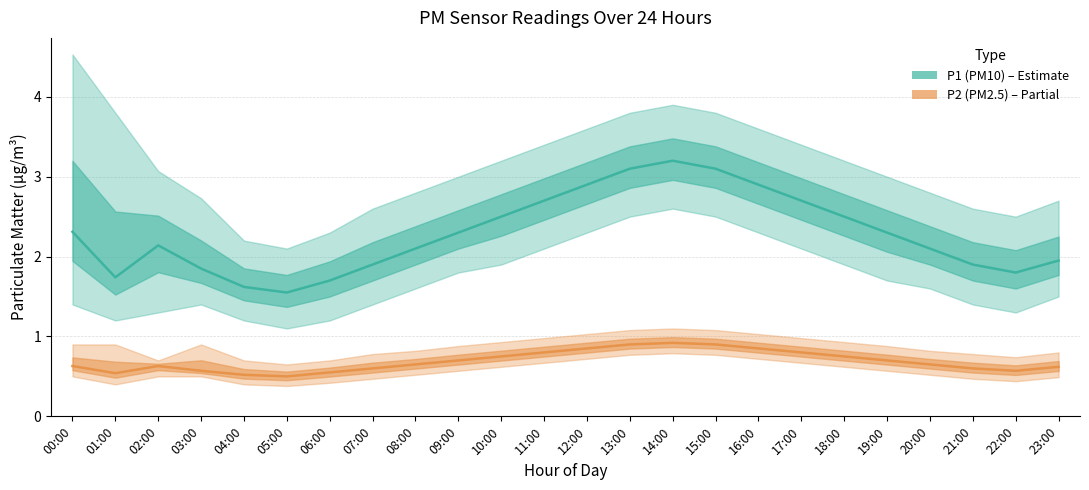

Which category has the highest value in the P1 (PM10) series?

14:00